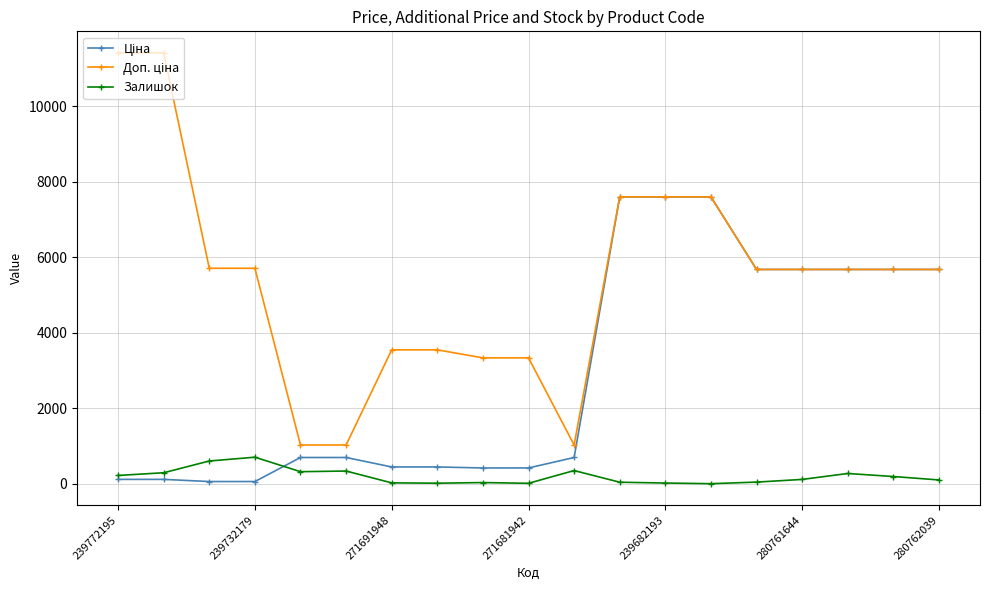

True or false: Залишок has more than 0 interior local peaks.

True